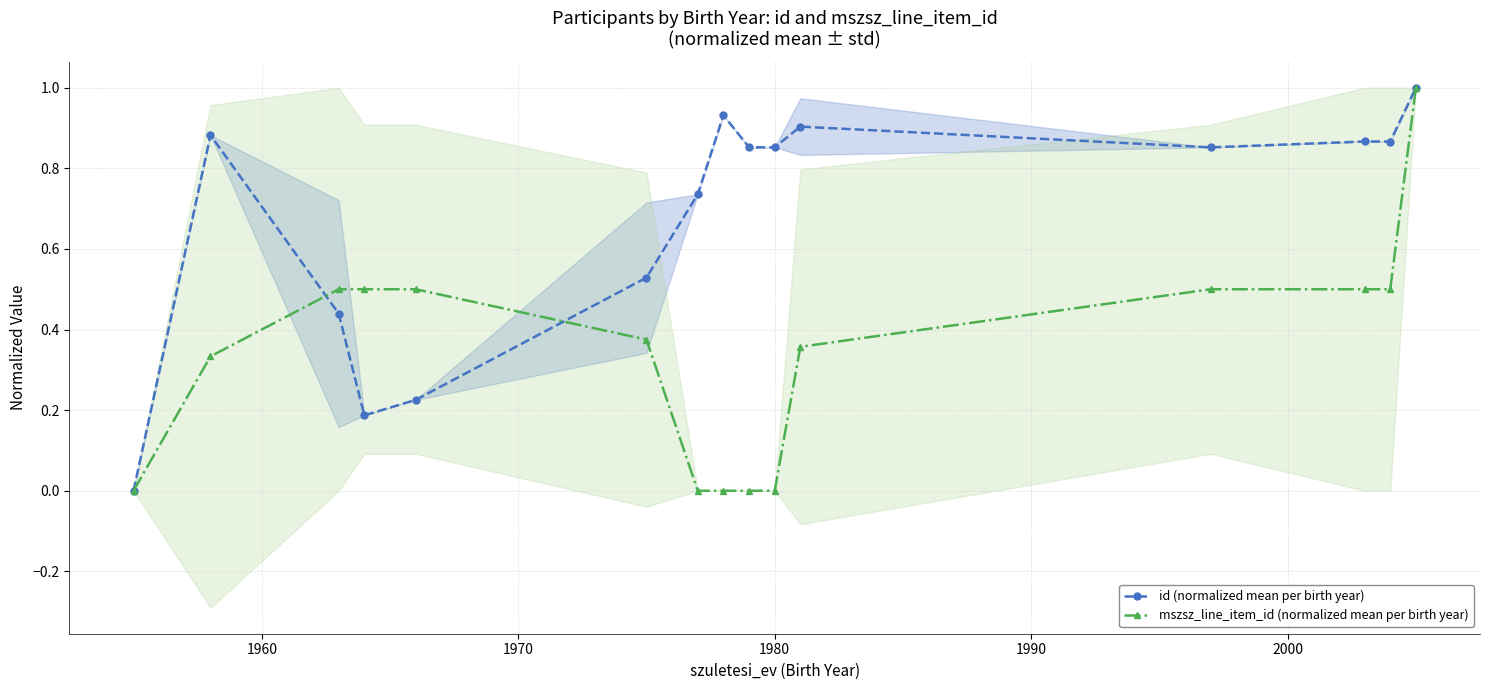

What is the highest value of the id (normalized mean per birth year) series?

1.0